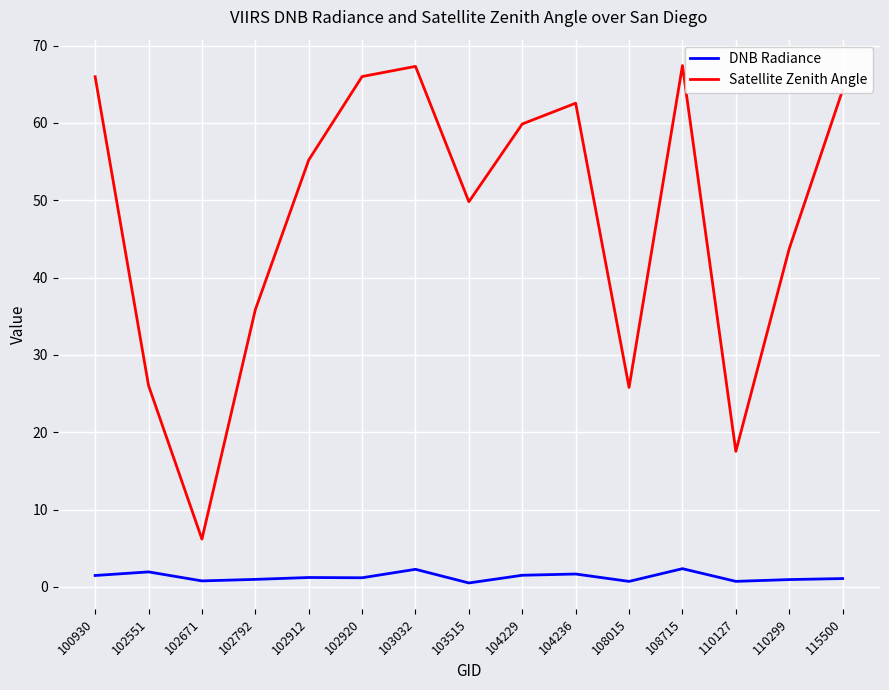

What is the lowest value of the Satellite Zenith Angle series?

6.2